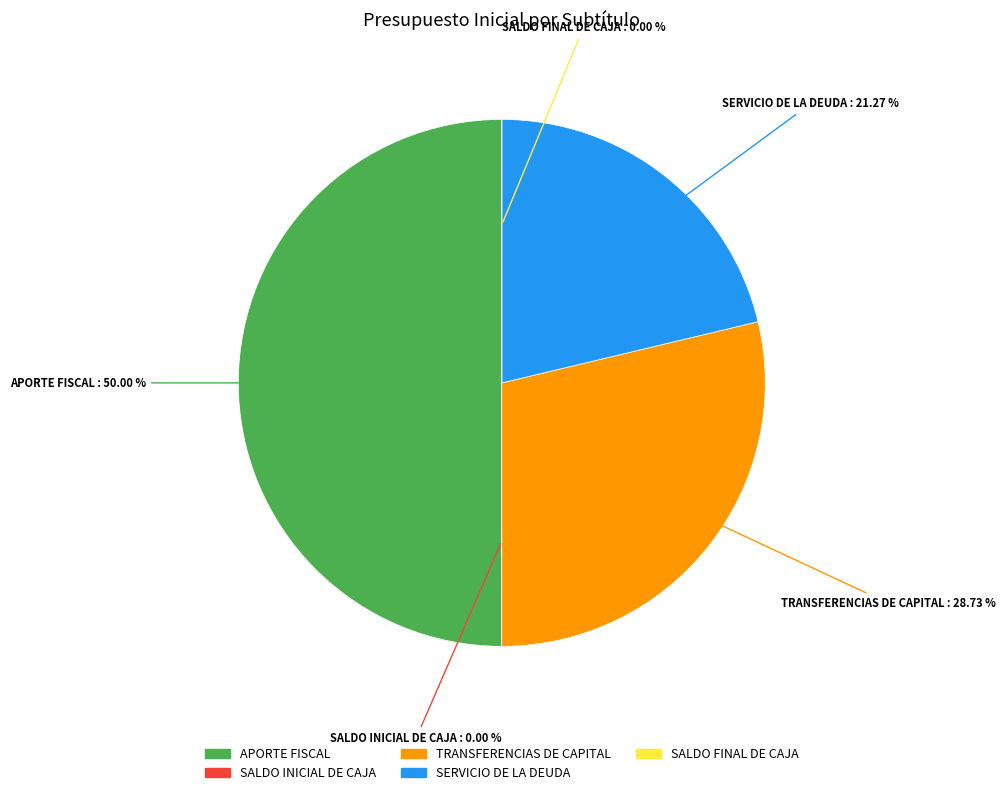

To the nearest percent, what percentage of the pie is APORTE FISCAL?

50%